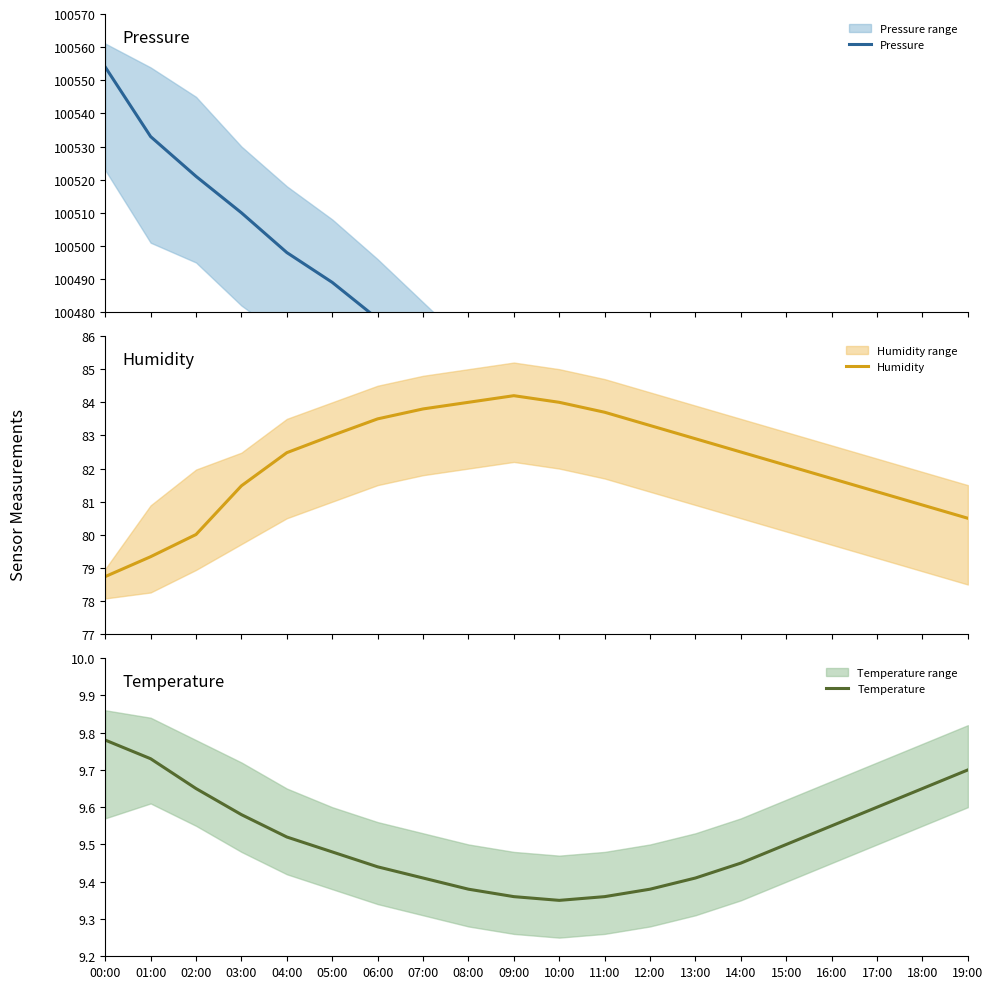

Which series has the largest total across all categories?

Pressure